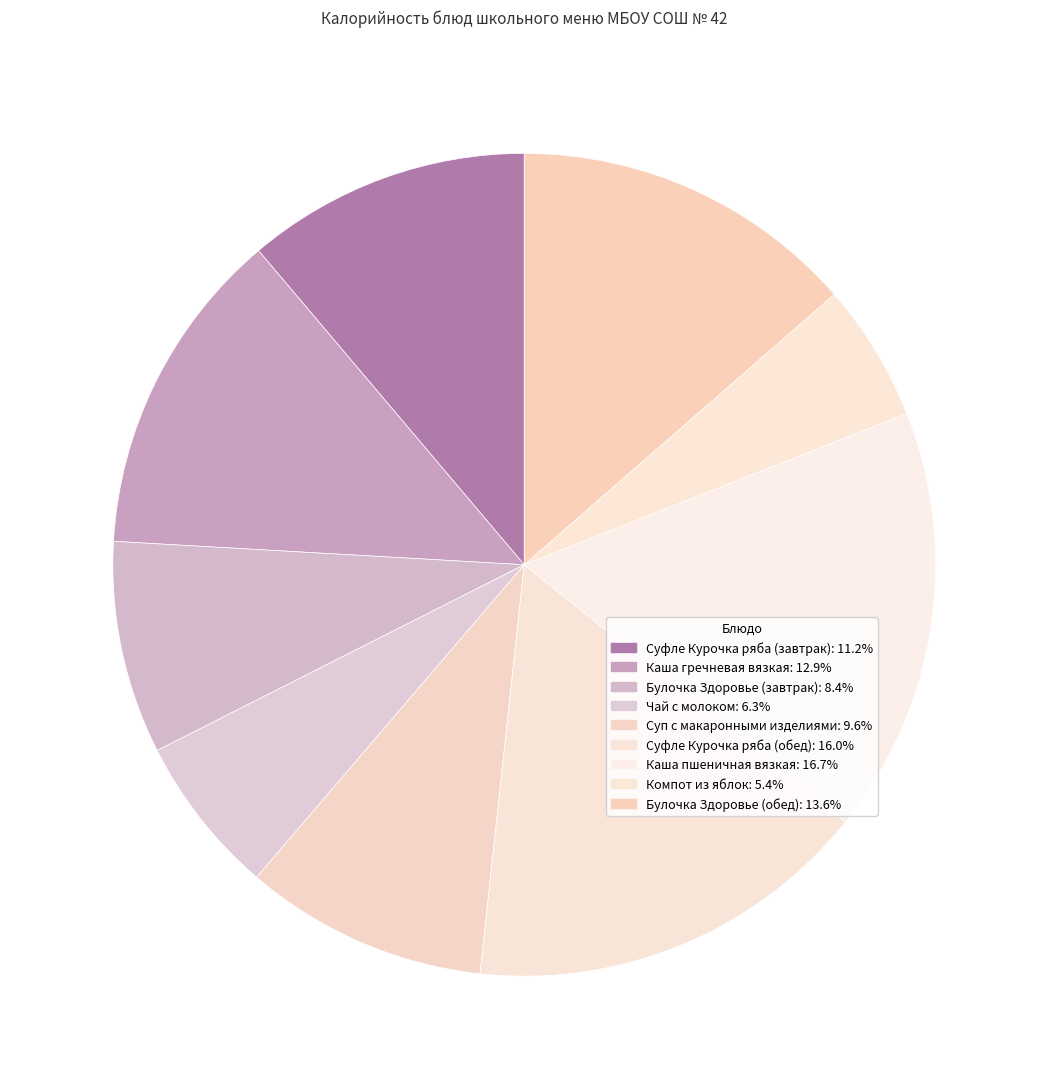

How many slices are in this pie chart?

9